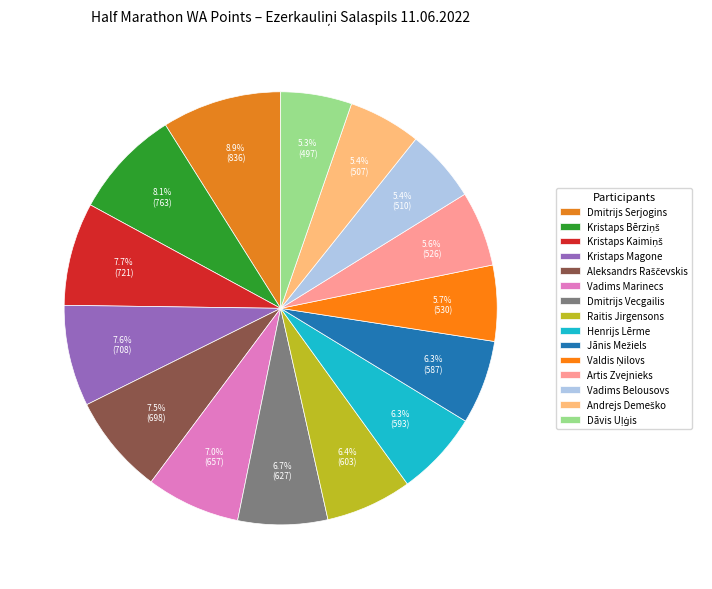

True or false: Andrejs Demeško accounts for 20% of the total.

False